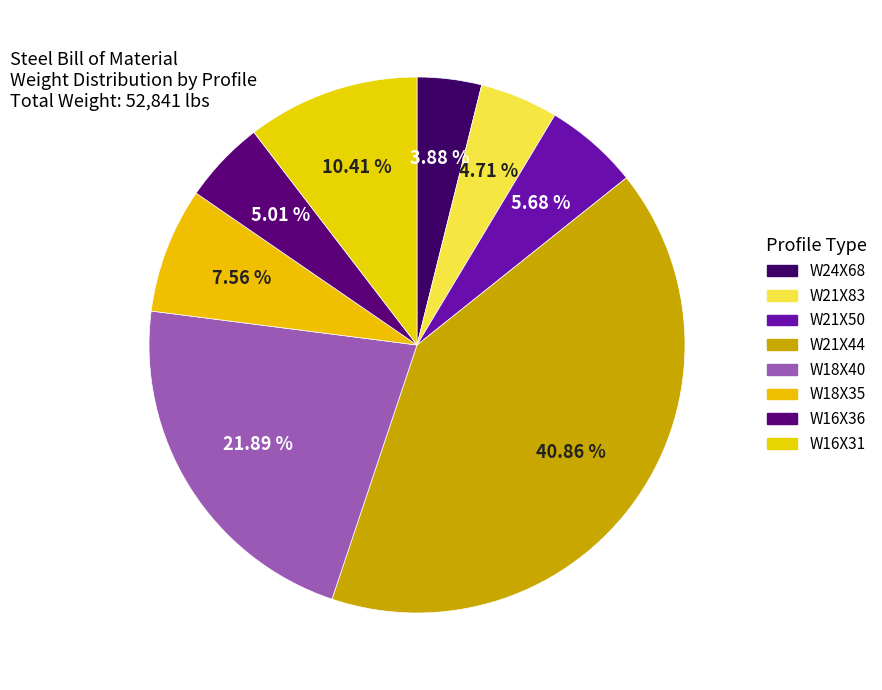

Combined, what portion of the pie is W18X35 and W24X68?

11.4%